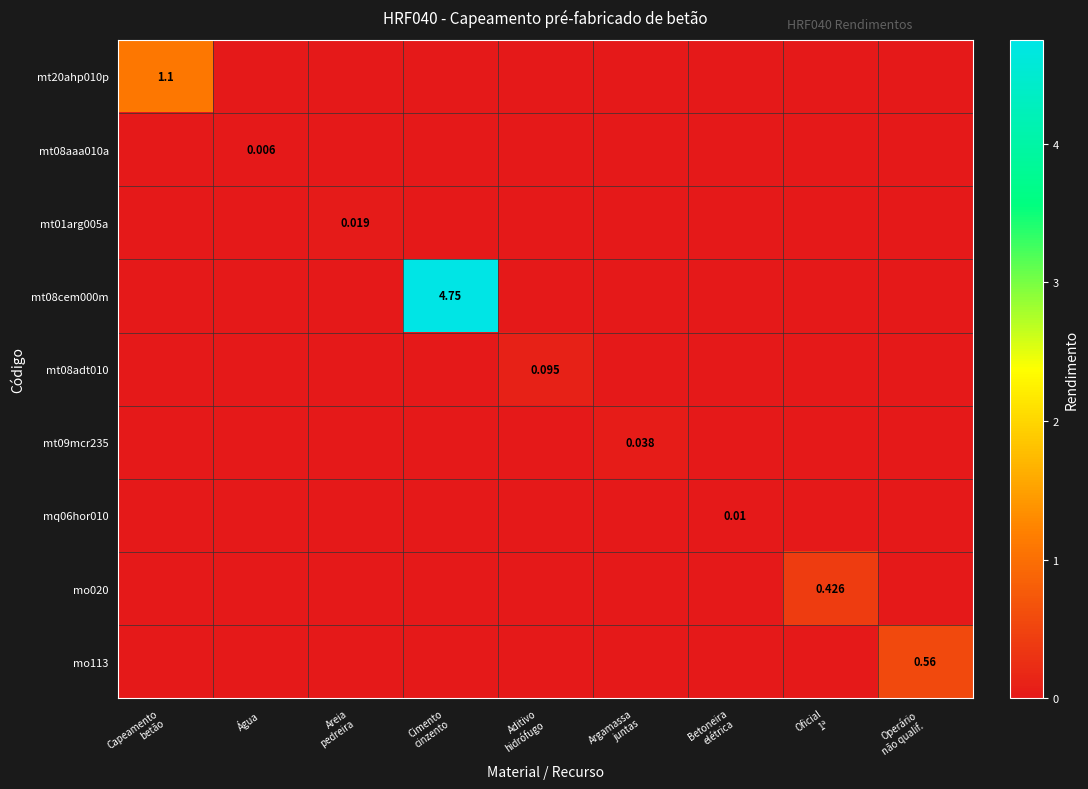

At which category is the sum across all series the highest?

Cimento
cinzento